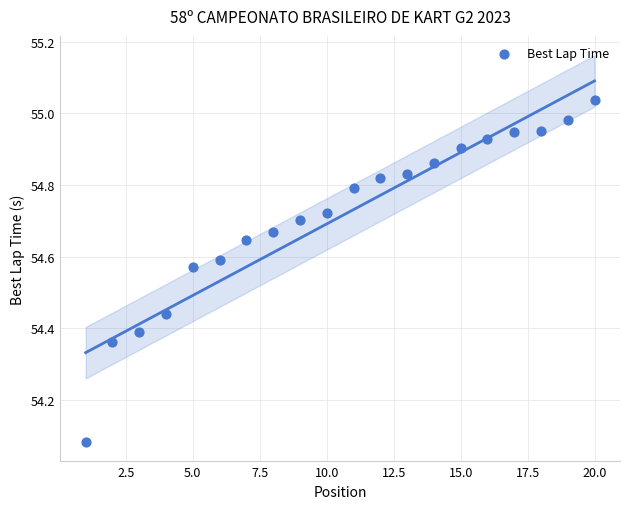

What is the range of Y values (max minus min)?

1.0